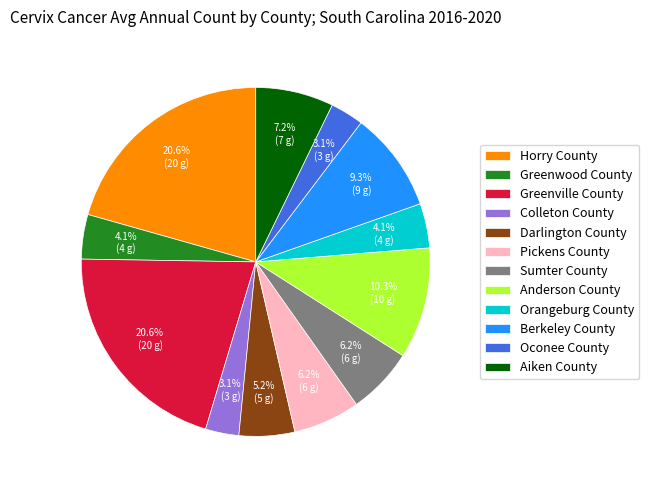

Do Greenville County and Orangeburg County together represent more than half of the pie?

No